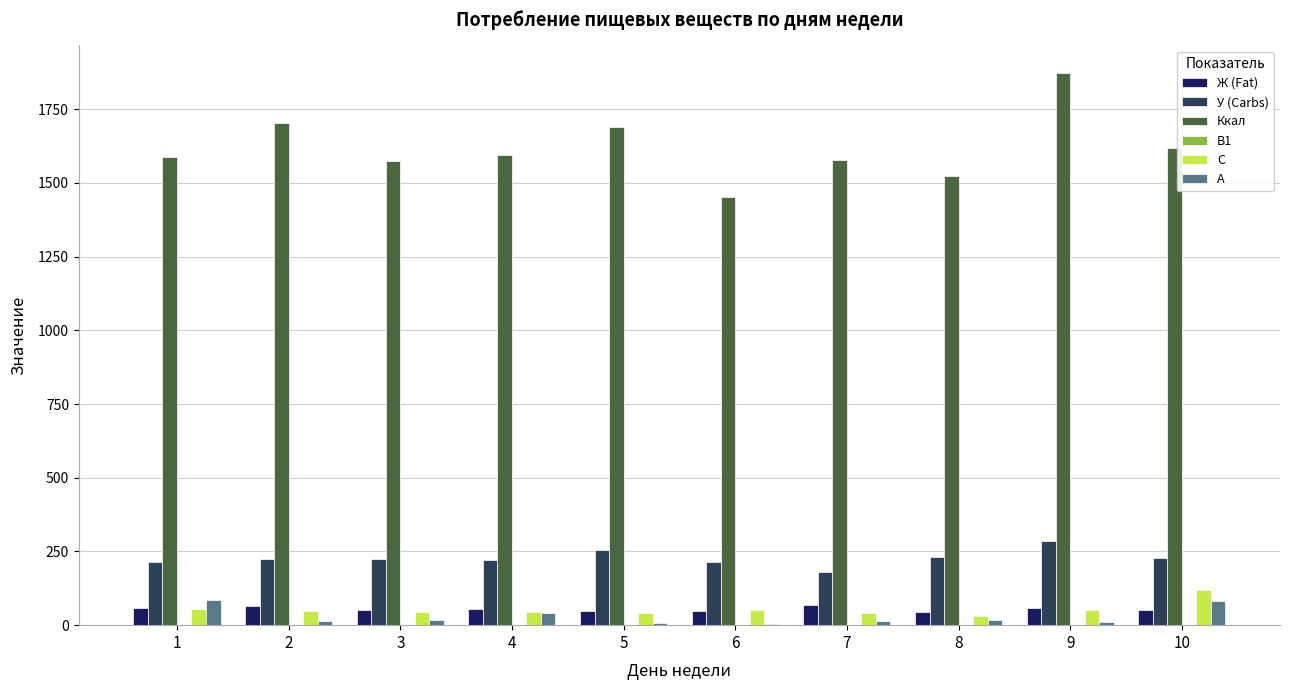

The value of Ккал at 5 is 1688.9. True or false?

True